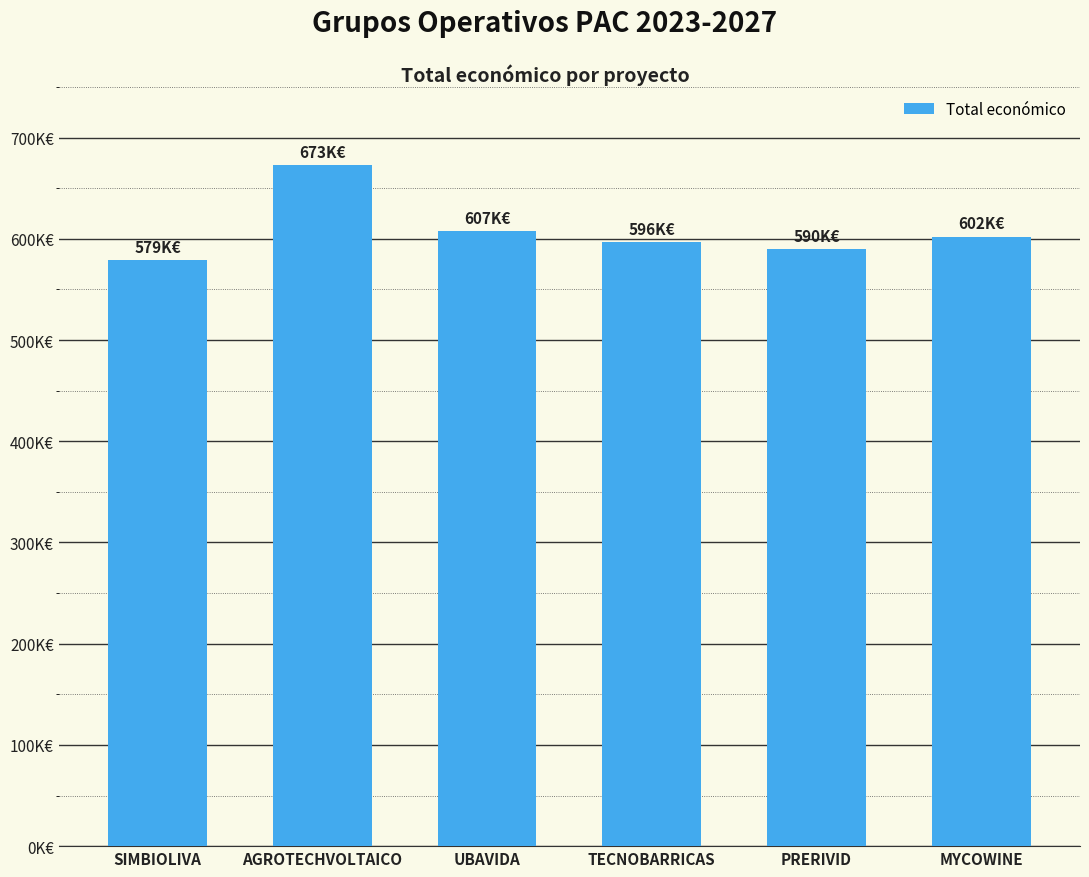

At which label does the data first exceed 602295?

AGROTECHVOLTAICO